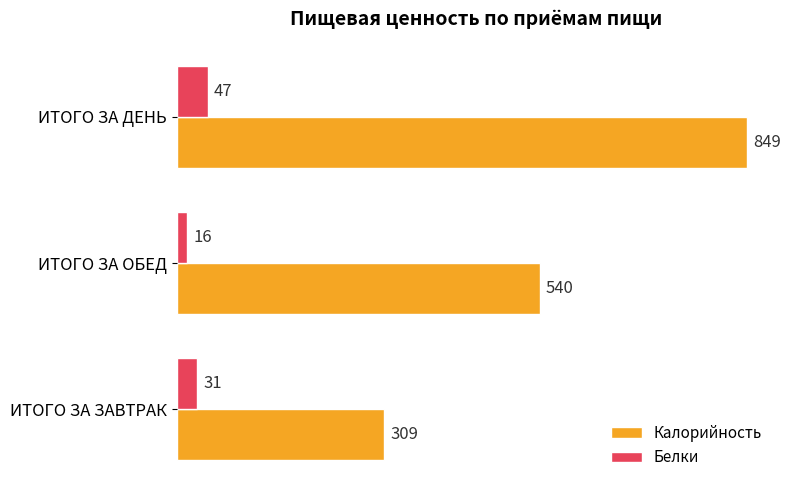

Rank the categories by Калорийность value from lowest to highest.

ИТОГО ЗА ЗАВТРАК, ИТОГО ЗА ОБЕД, ИТОГО ЗА ДЕНЬ